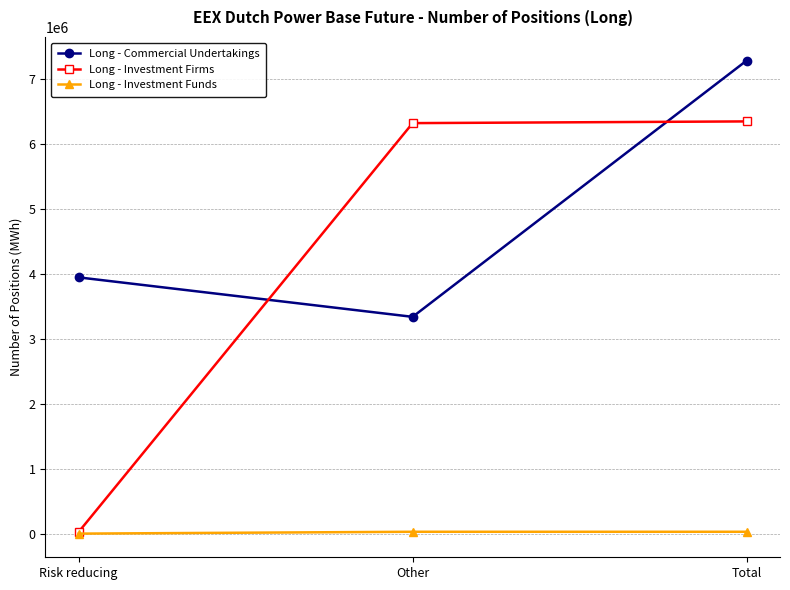

How many categories are shown in the chart?

3